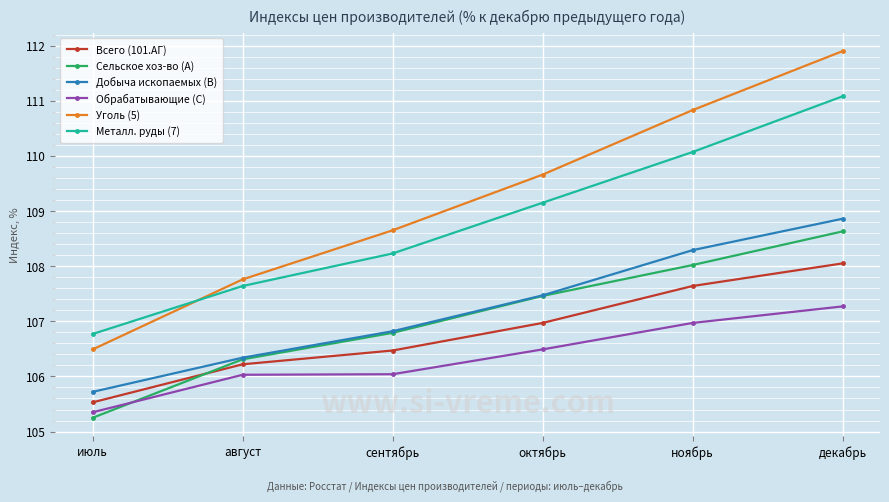

Which series changed the most between сентябрь and октябрь?

Уголь (5)